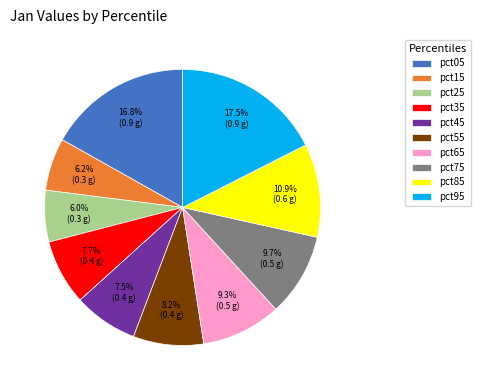

What percentage do pct95 and pct75 together represent?

27.3%